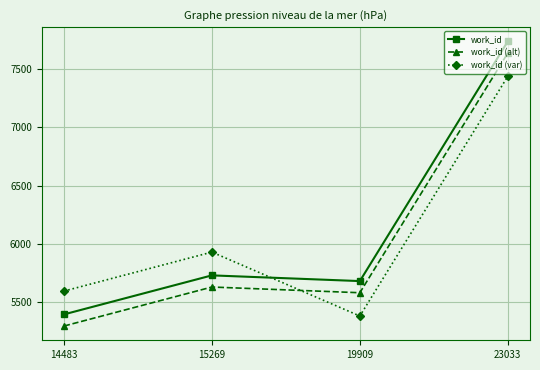

Which series changed the most between 15269 and 19909?

work_id (var)